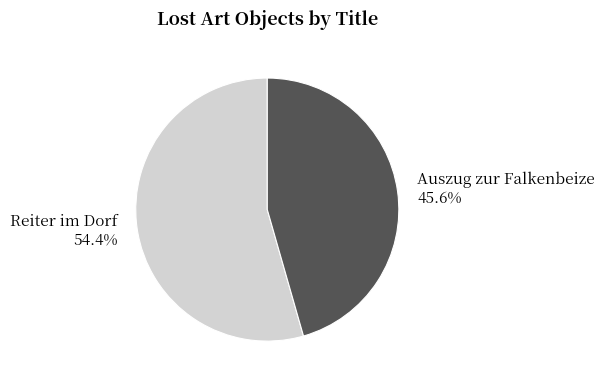

To the nearest percent, what is the average slice percentage?

50%